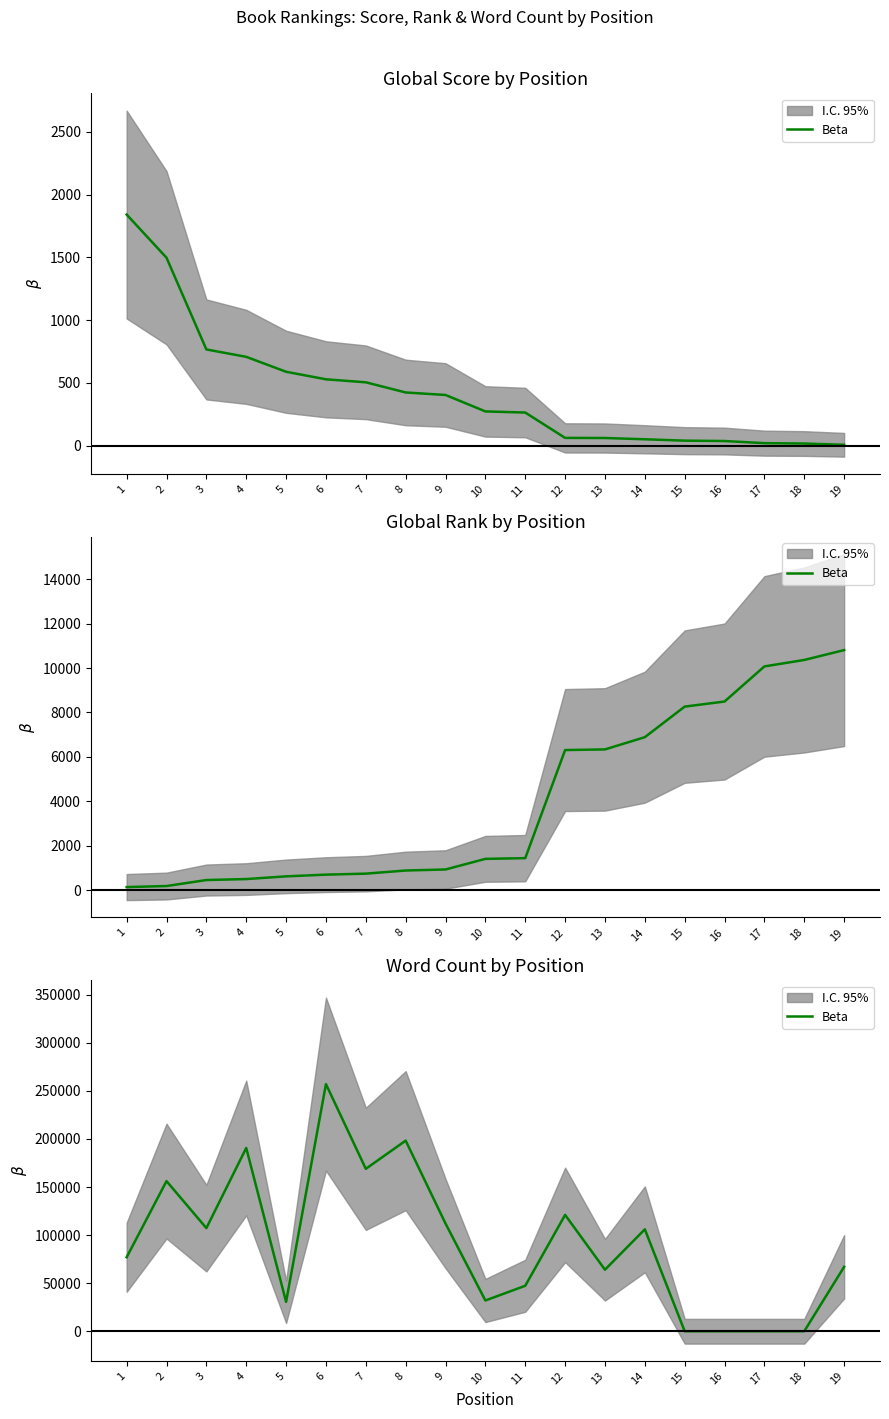

How many categories are shown in the chart?

19